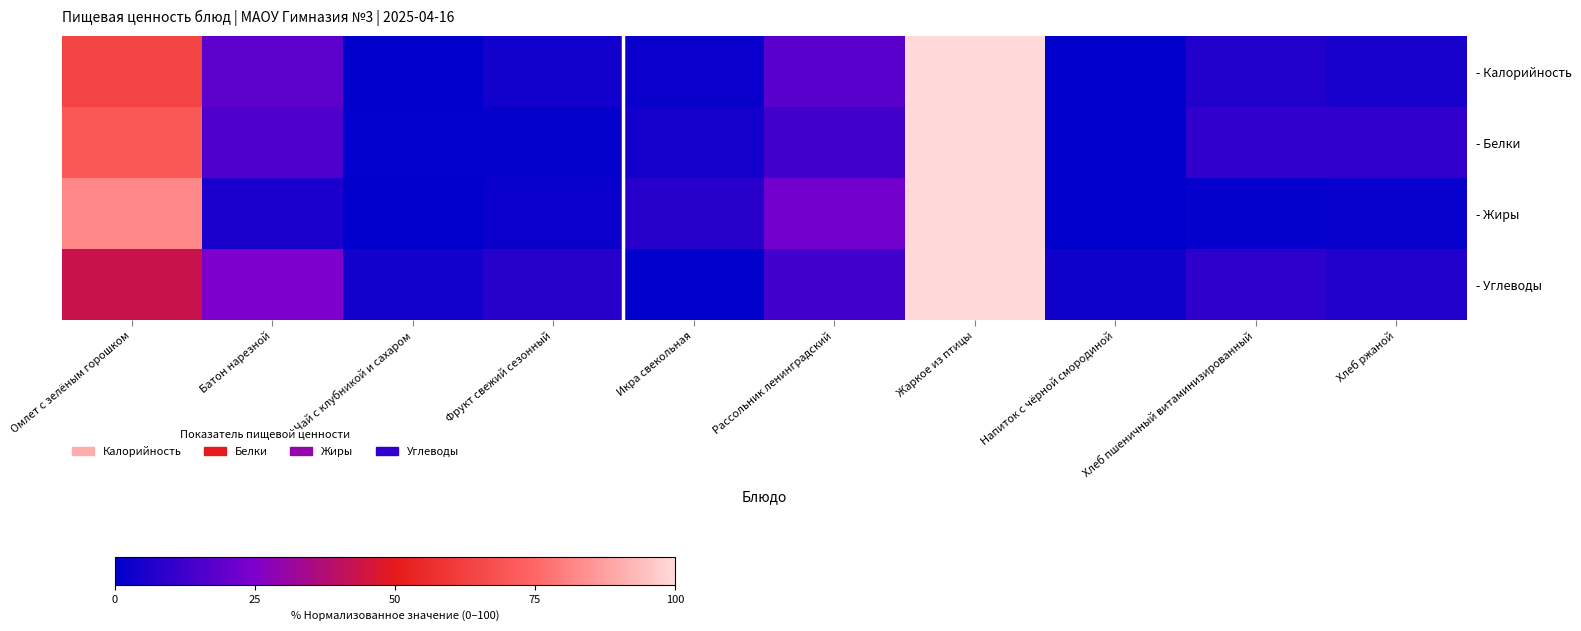

Which has a higher value, Батон нарезной or Хлеб ржаной?

Батон нарезной